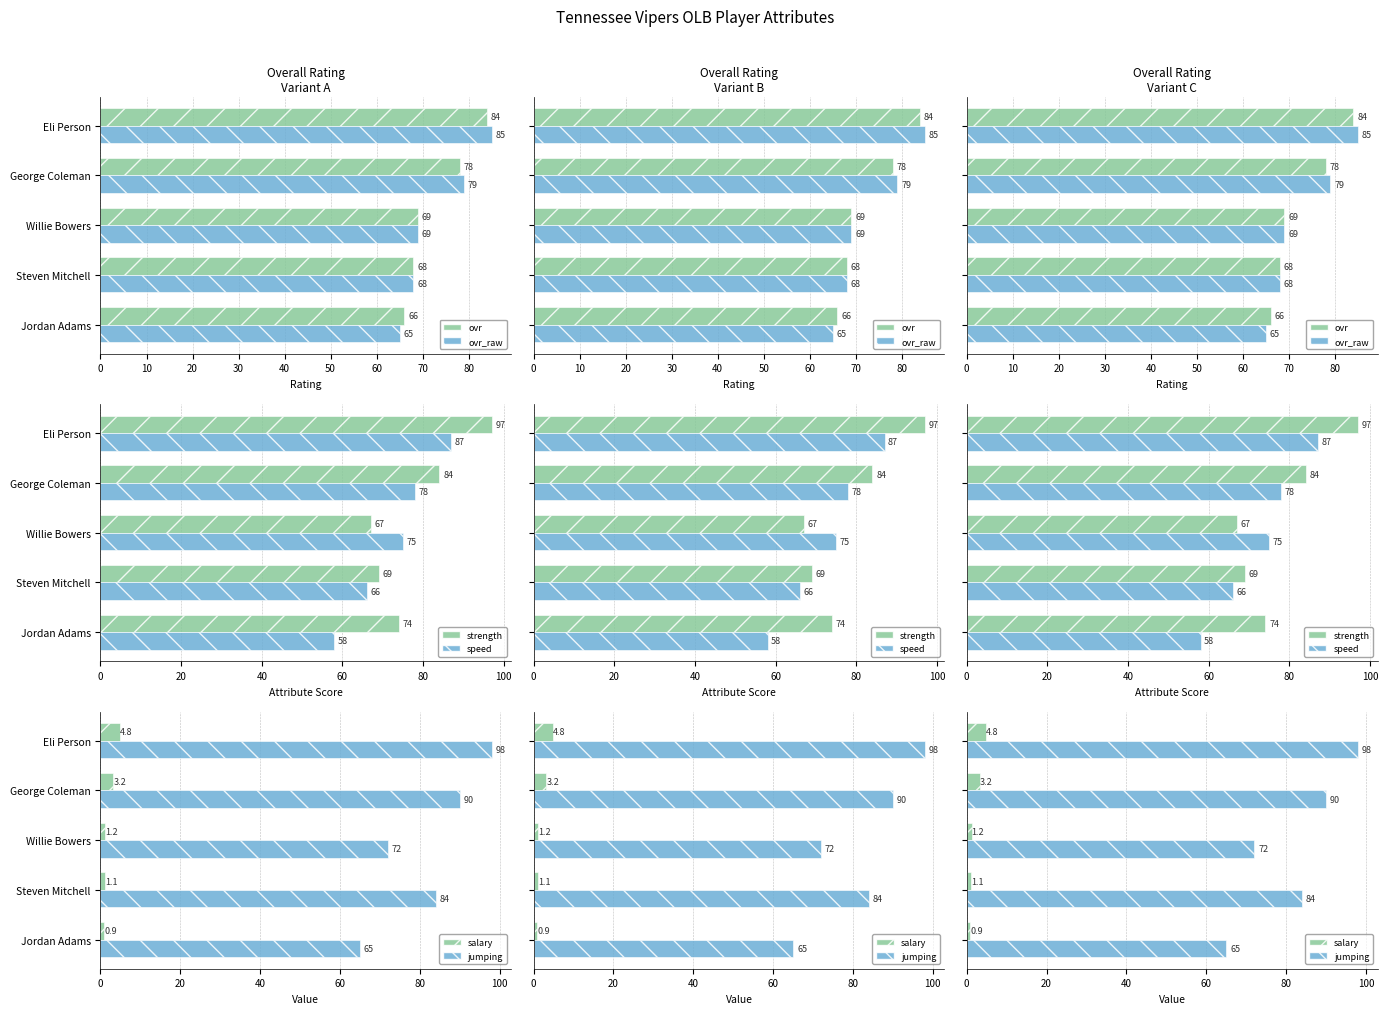

List the series in order of their peak value, lowest first.

salary, ovr, ovr_raw, speed, strength, jumping